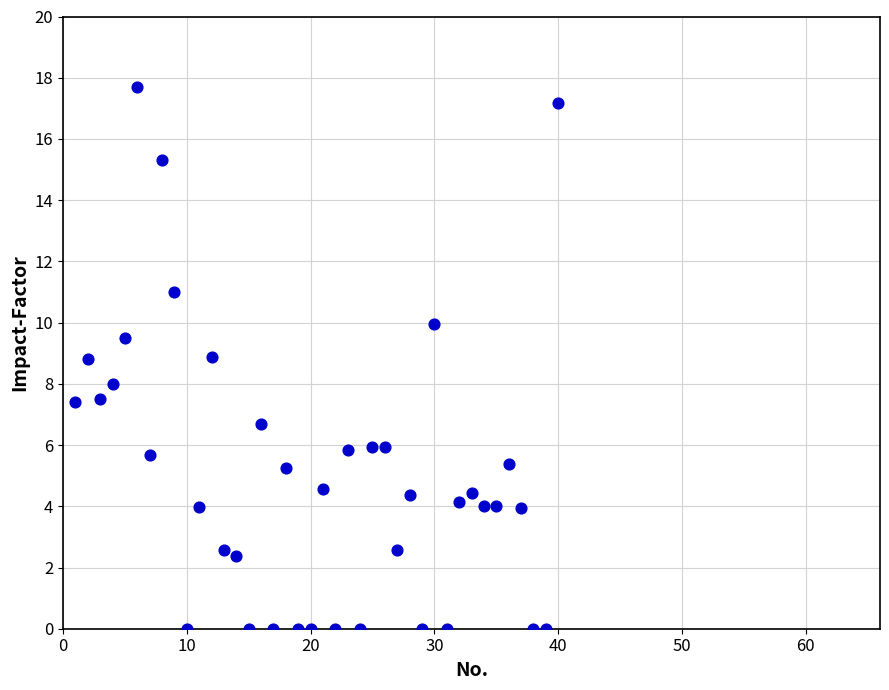

What is the range of Y values (max minus min)?

17.7